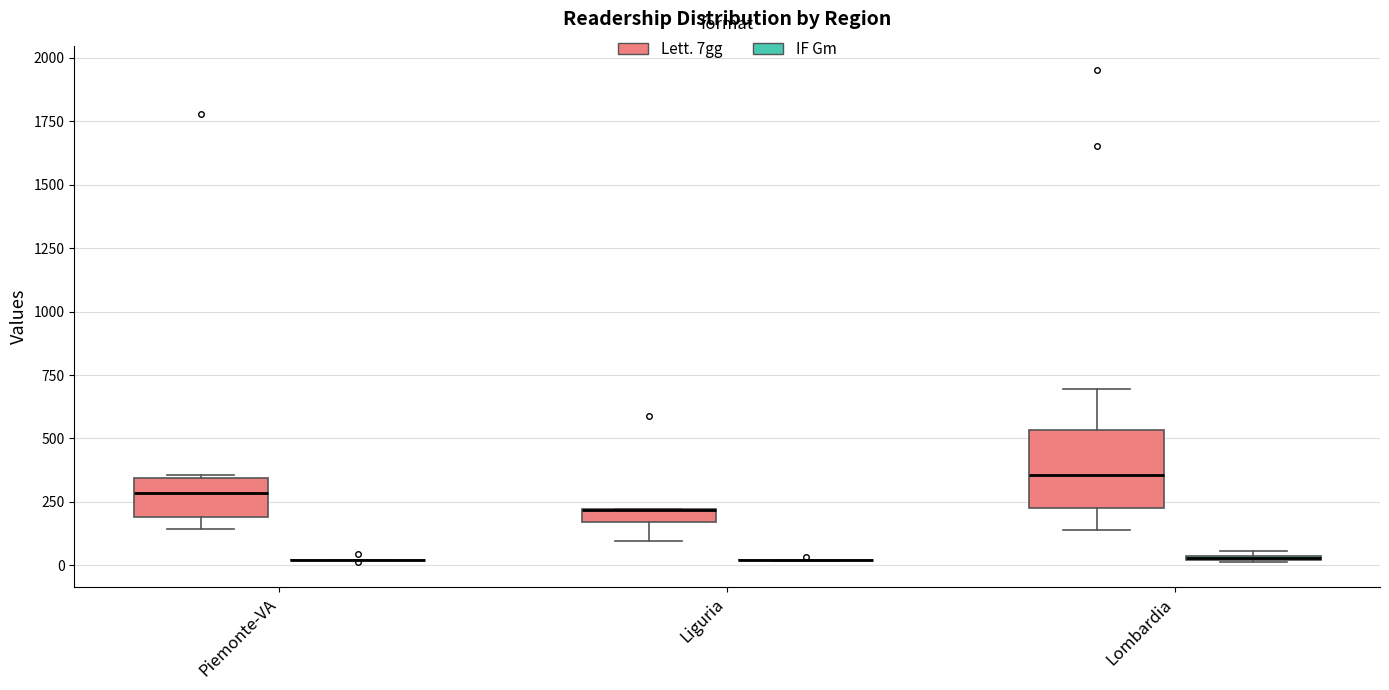

Where is the lower edge of the box for Lombardia (Lett. 7gg) on the y-axis? The values are not printed on the chart, so give them approximately, as read against the axis.

200